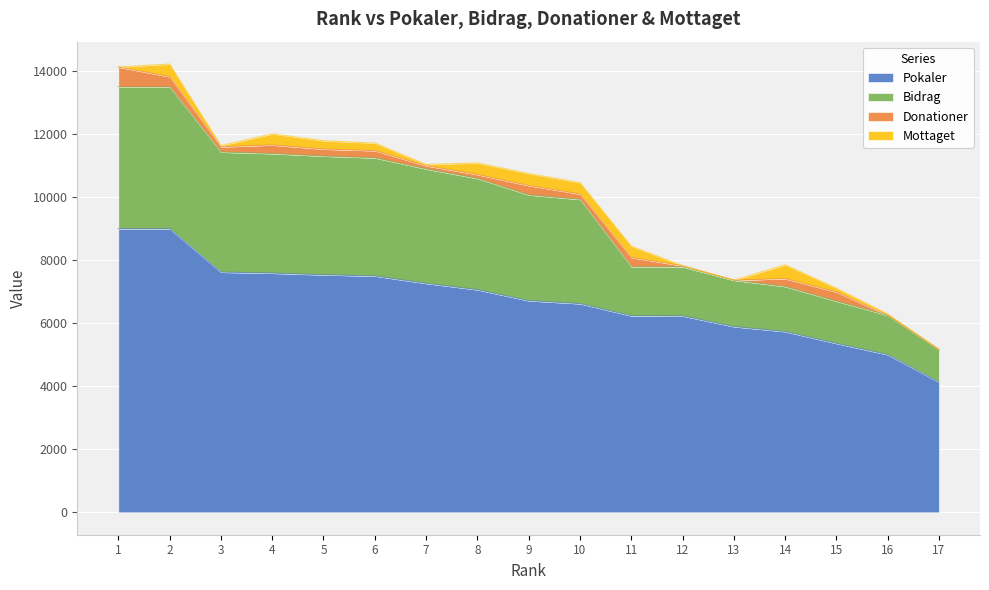

The value of Pokaler at 16 is 3208. True or false?

False